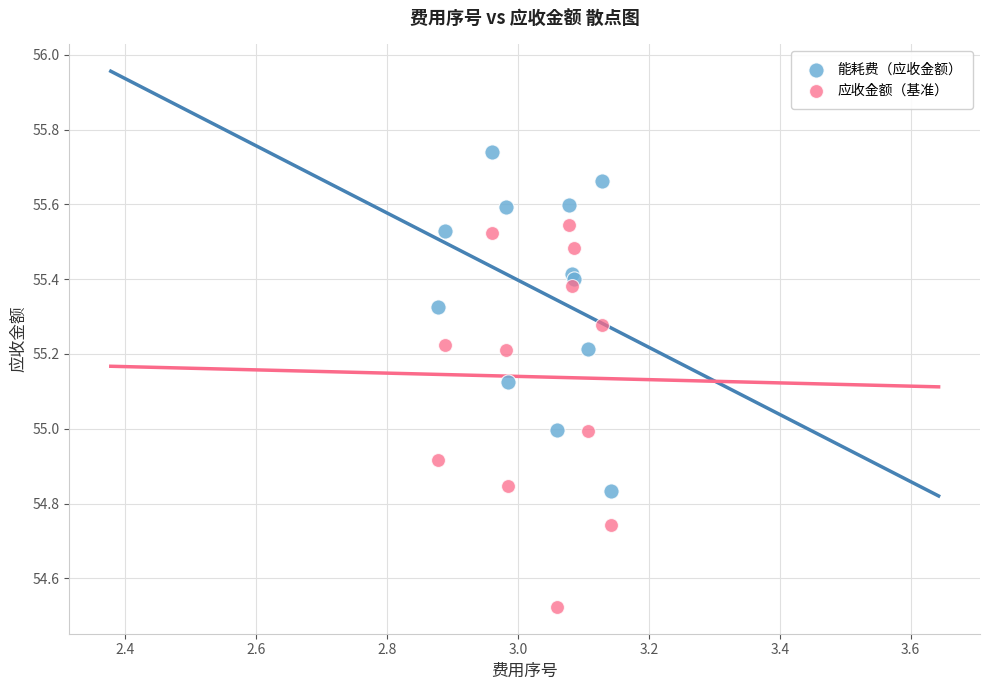

Which series contains the lowest Y value?

应收金额（基准）